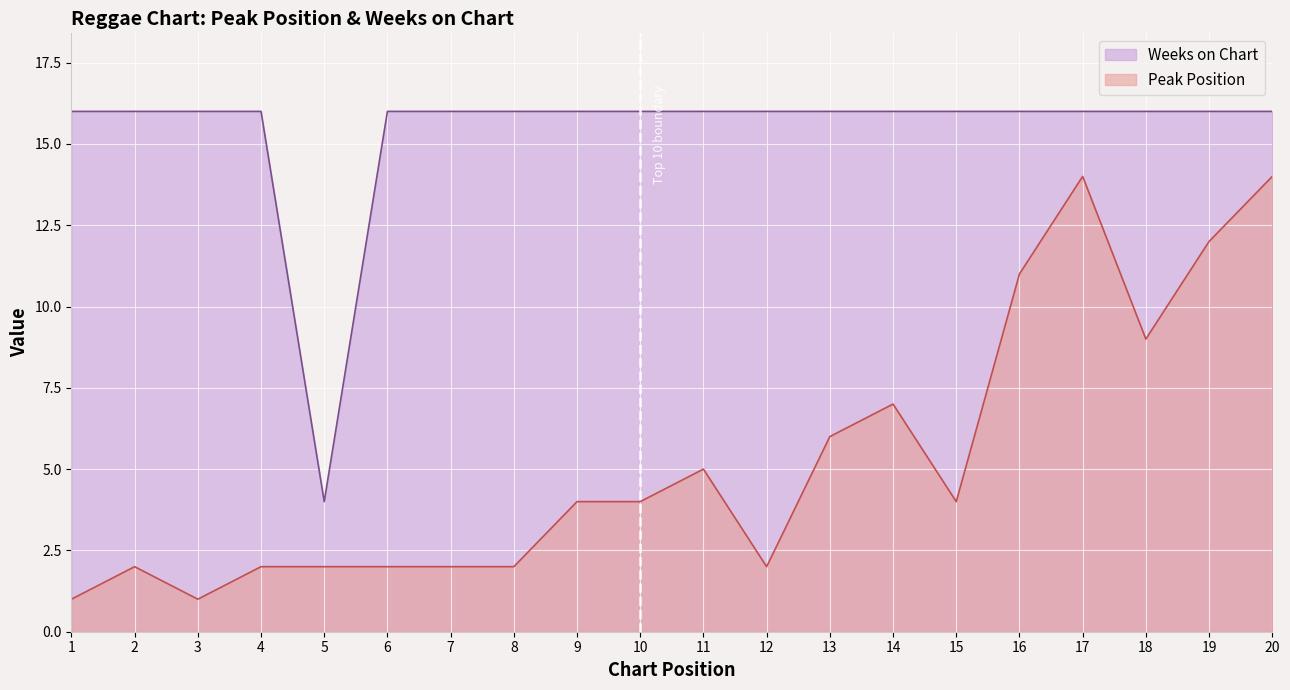

At how many categories does at least one series exceed 7?

19